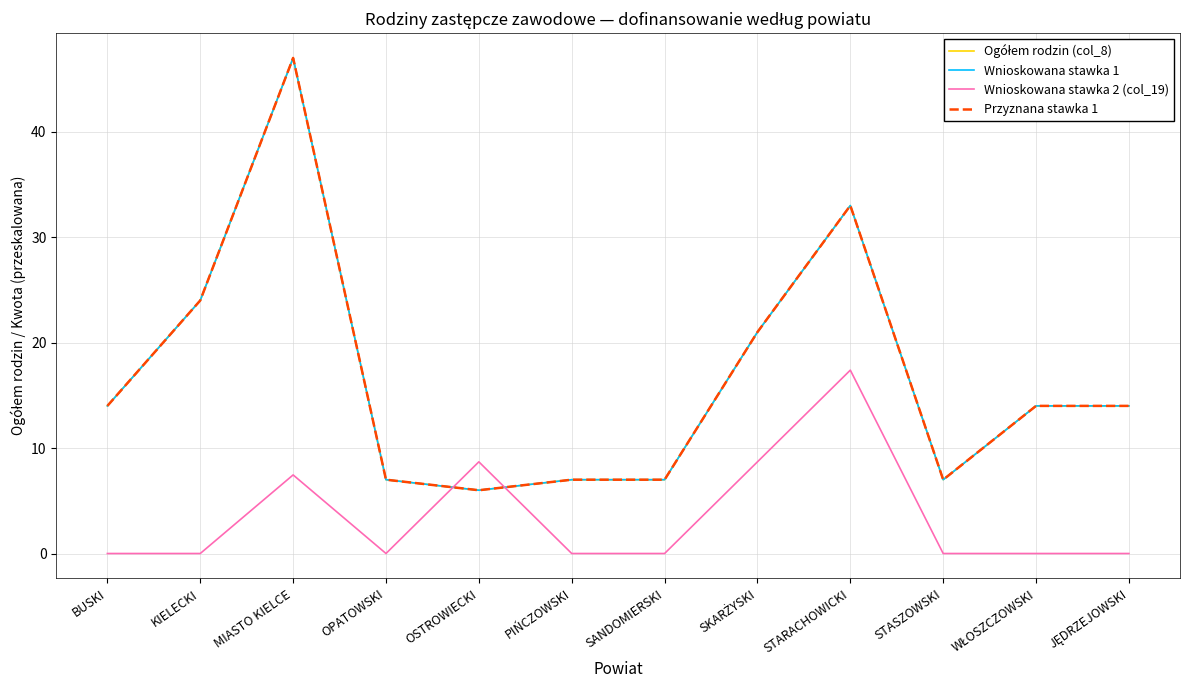

Reading left to right, transcribe all the data shown in this chart.

Ogółem rodzin (col_8): BUSKI=14.0	KIELECKI=24.0	MIASTO KIELCE=47.0	OPATOWSKI=7.0	OSTROWIECKI=6.0	PIŃCZOWSKI=7.0	SANDOMIERSKI=7.0	SKARŻYSKI=21.0	STARACHOWICKI=33.0	STASZOWSKI=7.0	WŁOSZCZOWSKI=14.0	JĘDRZEJOWSKI=14.0
Wnioskowana stawka 1: BUSKI=14.0	KIELECKI=24.0	MIASTO KIELCE=47.0	OPATOWSKI=7.0	OSTROWIECKI=6.0	PIŃCZOWSKI=7.0	SANDOMIERSKI=7.0	SKARŻYSKI=21.0	STARACHOWICKI=33.0	STASZOWSKI=7.0	WŁOSZCZOWSKI=14.0	JĘDRZEJOWSKI=14.0
Wnioskowana stawka 2 (col_19): BUSKI=0.0	KIELECKI=0.0	MIASTO KIELCE=7.5	OPATOWSKI=0.0	OSTROWIECKI=8.7	PIŃCZOWSKI=0.0	SANDOMIERSKI=0.0	SKARŻYSKI=8.7	STARACHOWICKI=17.4	STASZOWSKI=0.0	WŁOSZCZOWSKI=0.0	JĘDRZEJOWSKI=0.0
Przyznana stawka 1: BUSKI=14.0	KIELECKI=24.0	MIASTO KIELCE=47.0	OPATOWSKI=7.0	OSTROWIECKI=6.0	PIŃCZOWSKI=7.0	SANDOMIERSKI=7.0	SKARŻYSKI=21.0	STARACHOWICKI=33.0	STASZOWSKI=7.0	WŁOSZCZOWSKI=14.0	JĘDRZEJOWSKI=14.0